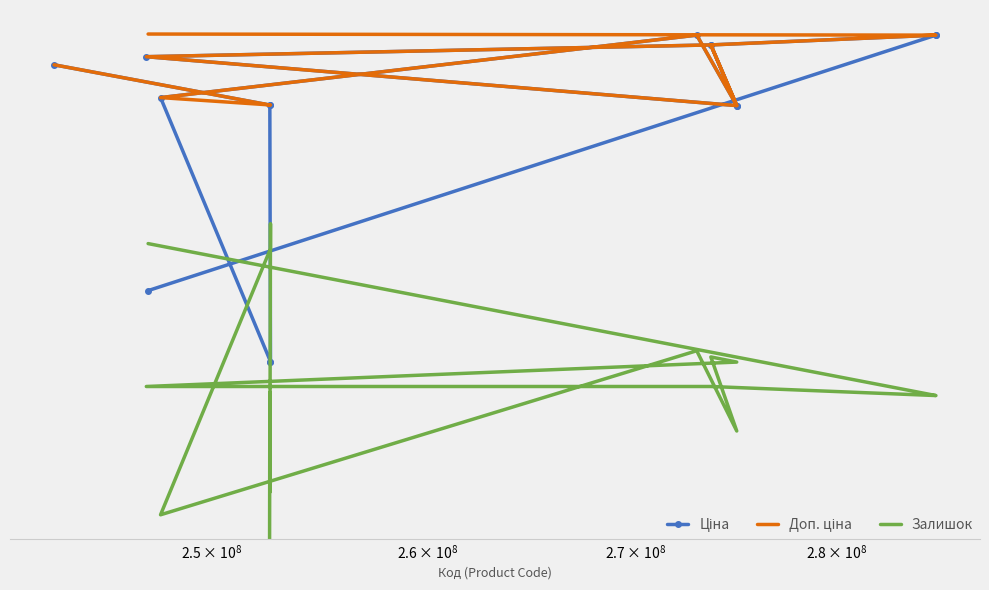

True or false: Доп. ціна and Ціна intersect in this chart.

False